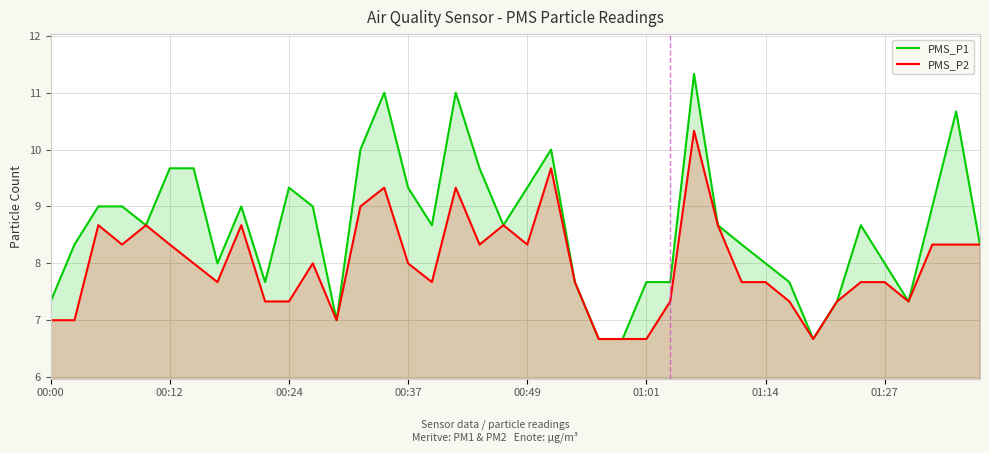

Reading right to left, list all the values displayed in this chart.

PMS_P1: 8.3	10.7	9.0	7.3	8.0	8.7	7.3	6.7	7.7	8.0	8.3	8.7	11.3	7.7	7.7	6.7	6.7	7.7	10.0	9.3	8.7	9.7	11.0	8.7	9.3	11.0	10.0	7.0	9.0	9.3	7.7	9.0	8.0	9.7	9.7	8.7	9.0	9.0	8.3	7.3
PMS_P2: 8.3	8.3	8.3	7.3	7.7	7.7	7.3	6.7	7.3	7.7	7.7	8.7	10.3	7.3	6.7	6.7	6.7	7.7	9.7	8.3	8.7	8.3	9.3	7.7	8.0	9.3	9.0	7.0	8.0	7.3	7.3	8.7	7.7	8.0	8.3	8.7	8.3	8.7	7.0	7.0